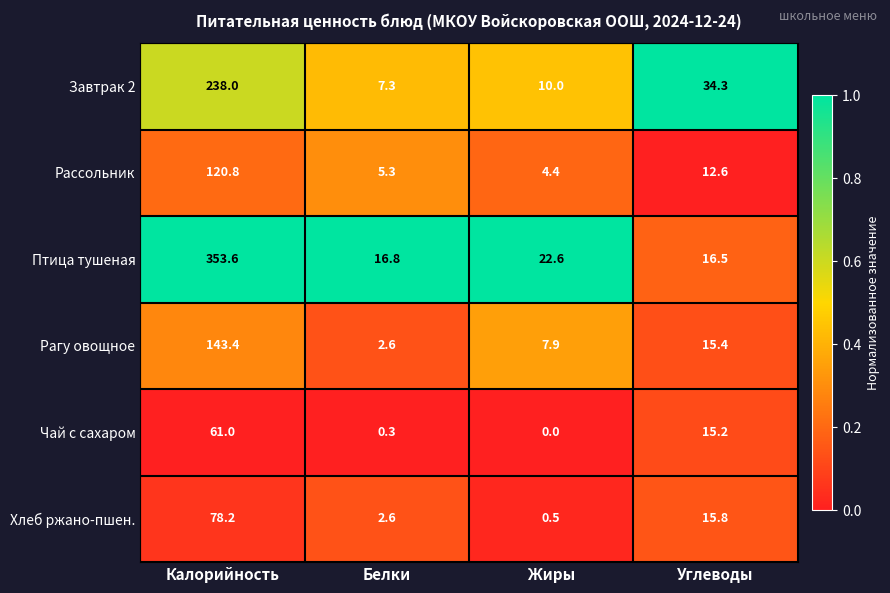

What is the difference between the highest and lowest values at Калорийность?

292.6